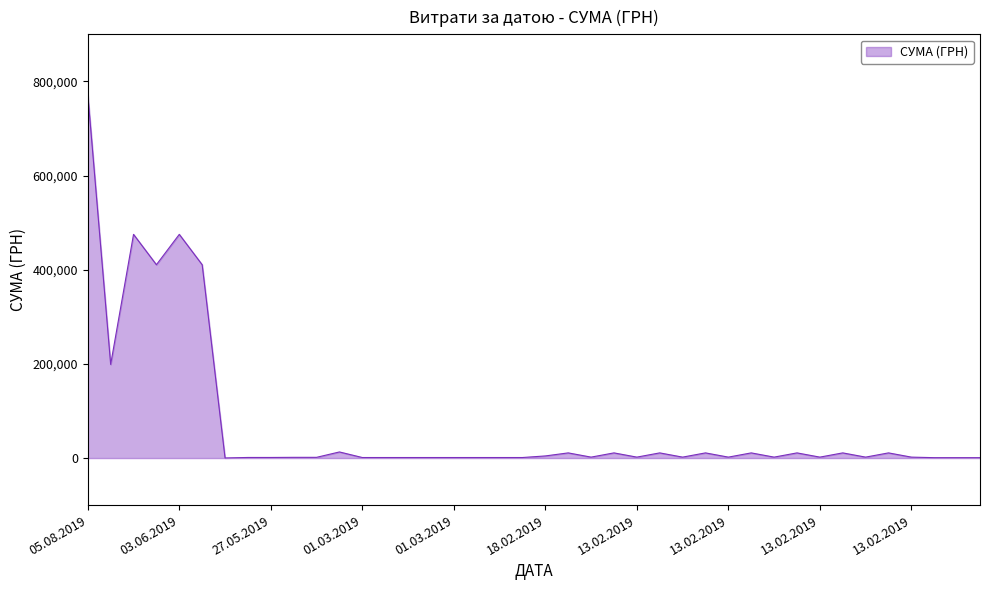

How many lines are shown in the chart?

1